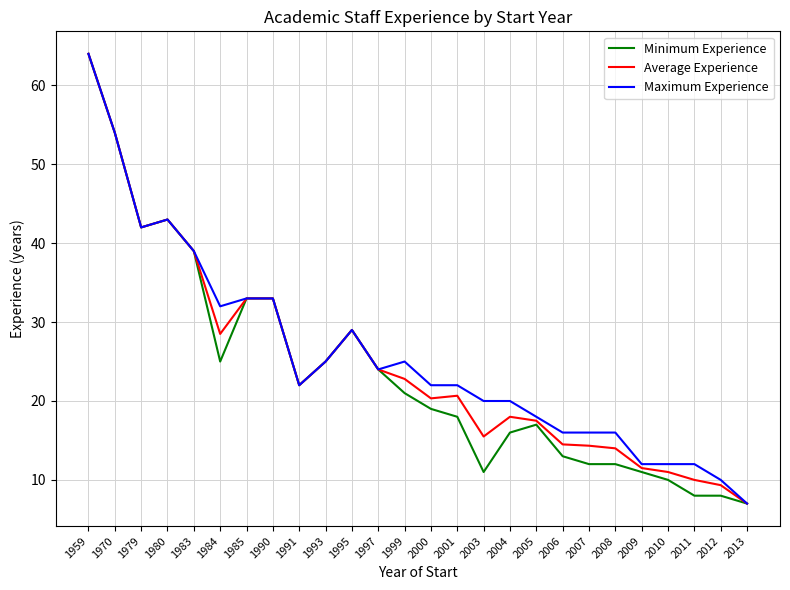

What is the sum of the Minimum Experience values at 1983 and 2009?

50.0